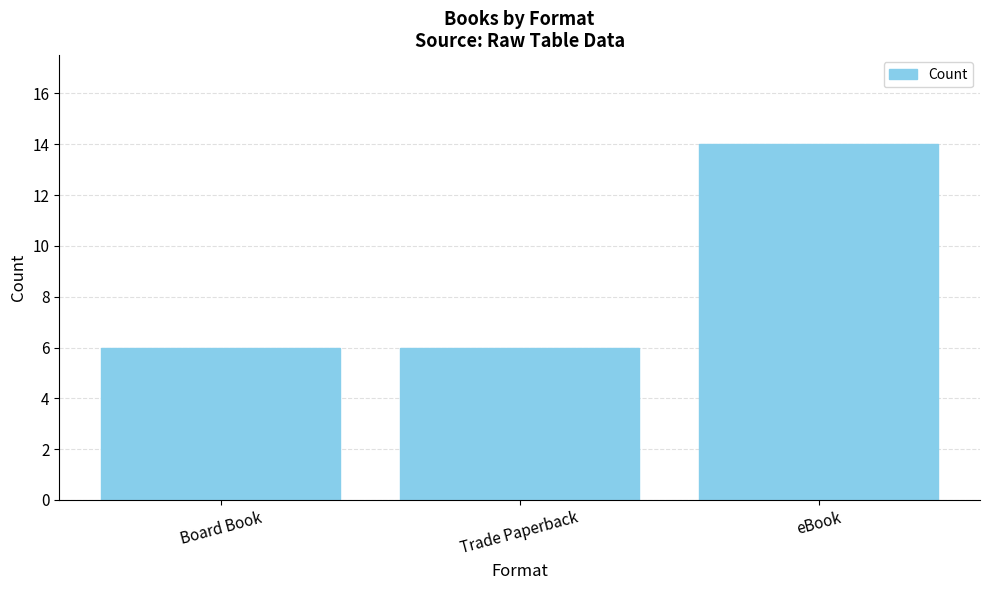

The value at eBook is 14. True or false?

True